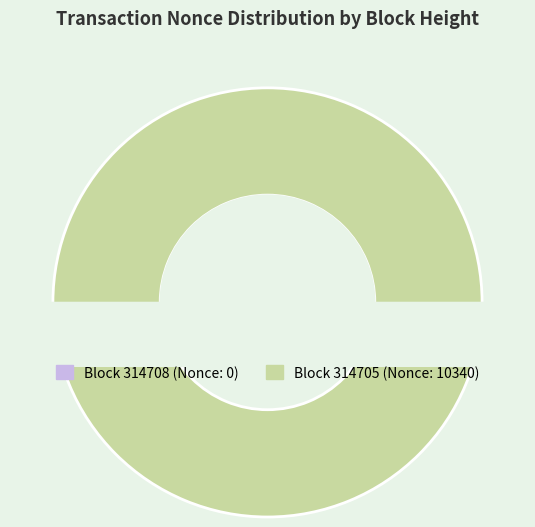

Which category has the biggest portion of the pie?

314705